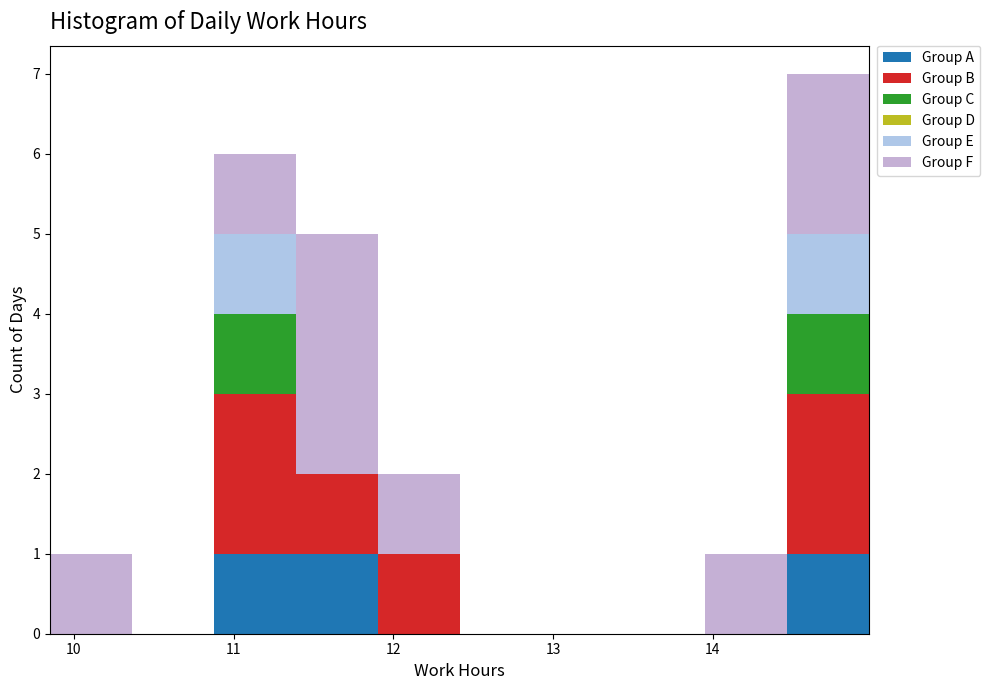

What is the total height of the stacked bar covering 11.4 to 11.9 on the x-axis? Neither the bar edges nor the heights are printed on the chart, so give them approximately, as read against the axes.

5